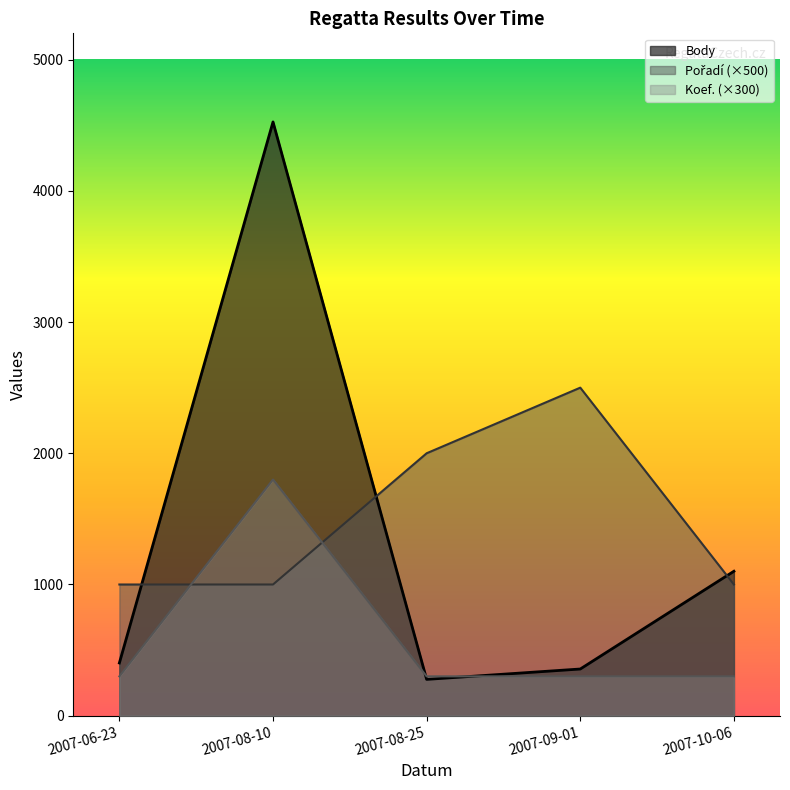

True or false: Body has a value of 1101 at 2007-10-06.

True